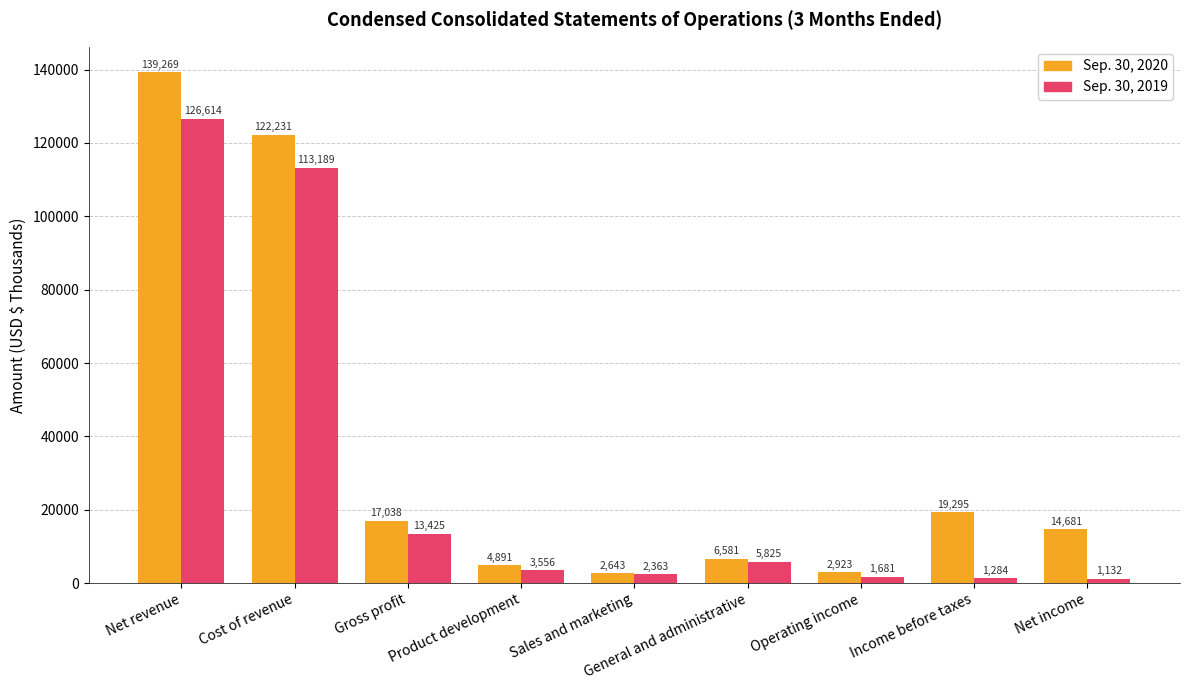

At which category is the sum across all series the highest?

Net revenue